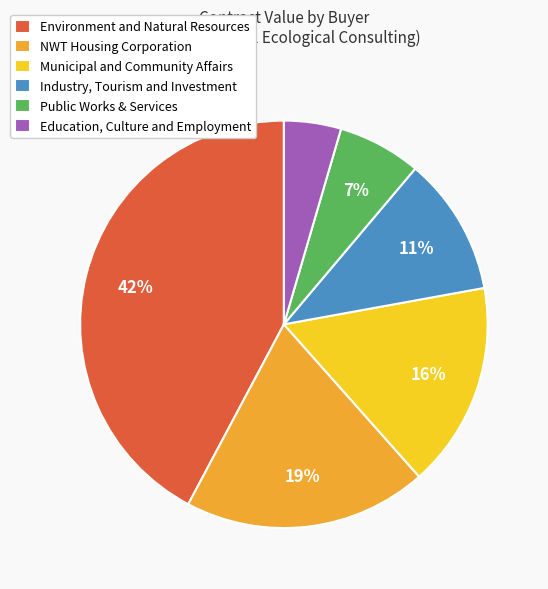

Do Environment and Natural Resources and Education, Culture and Employment together represent more than half of the pie?

No